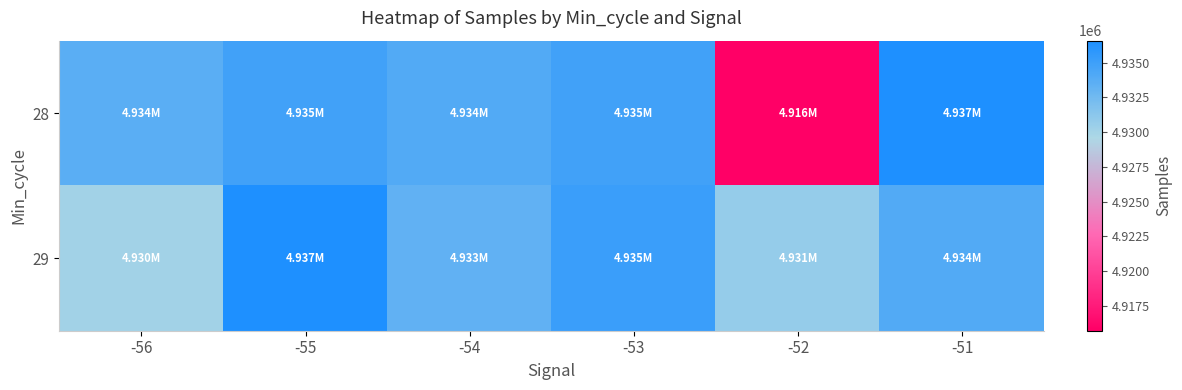

How many categories are shown in the chart?

6